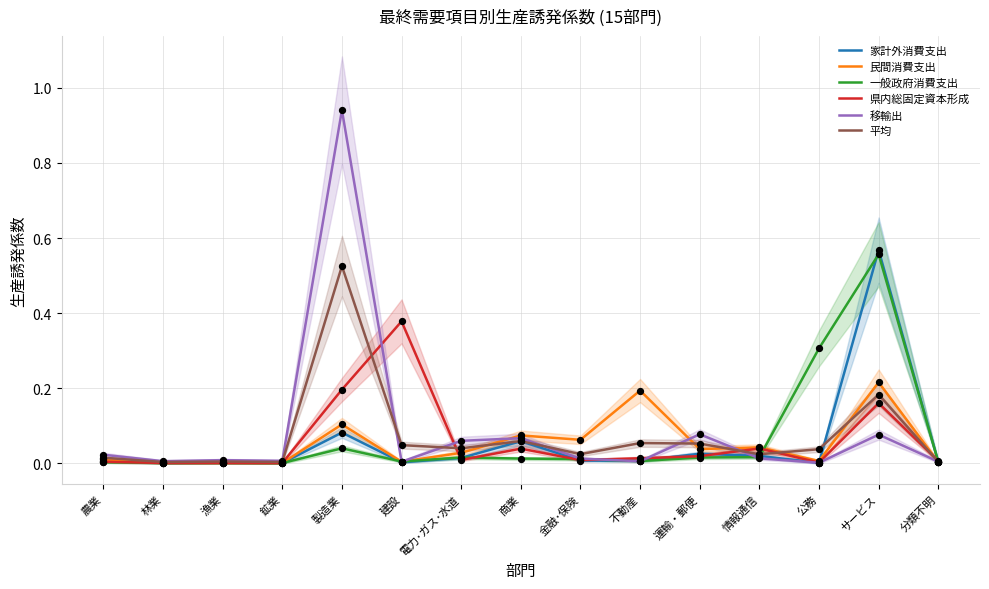

Which series has the largest total across all categories?

移輸出